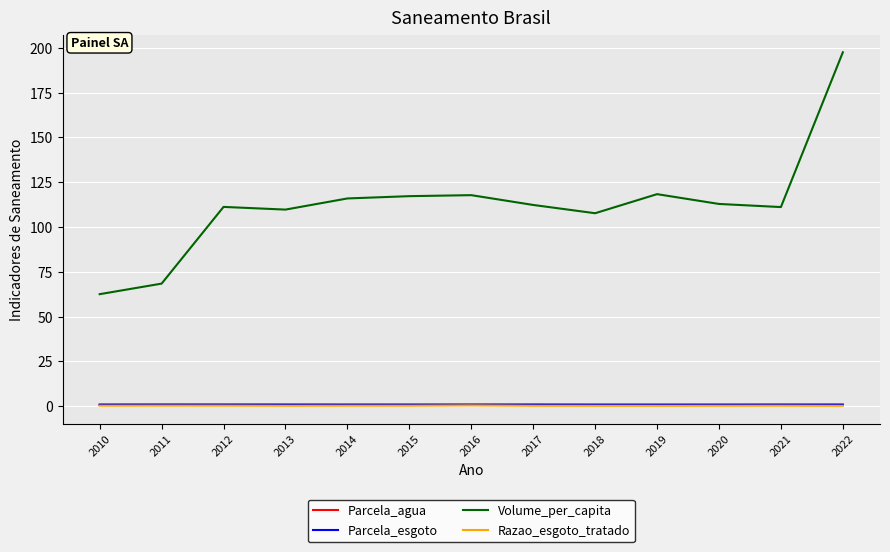

What is the approximate value of Volume_per_capita at 2018?

107.7